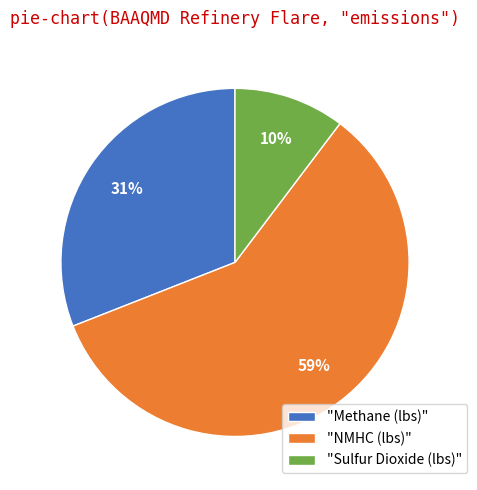

How many slices are in this pie chart?

3